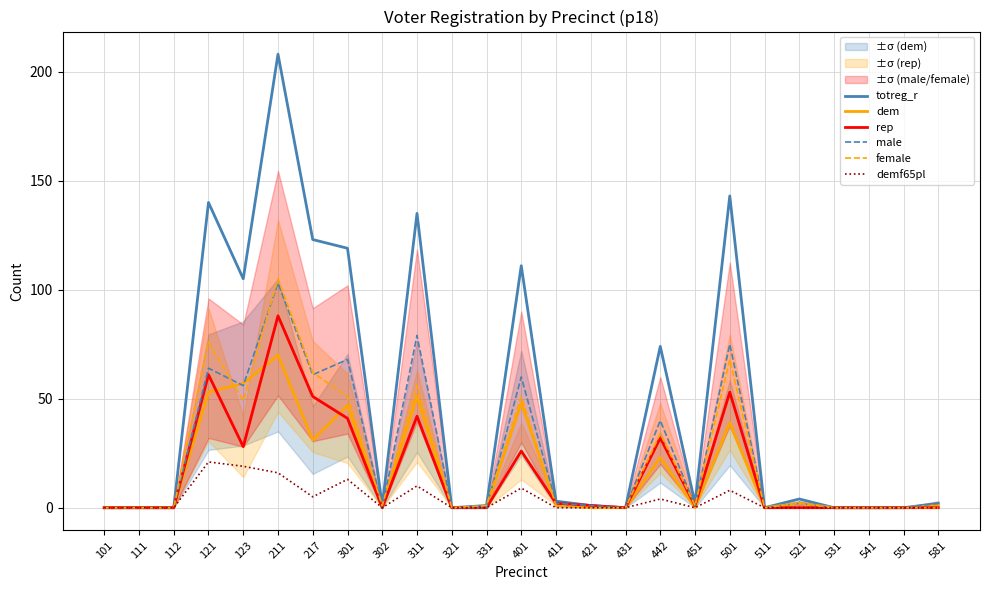

Where is rep nearest to the value 44?

311